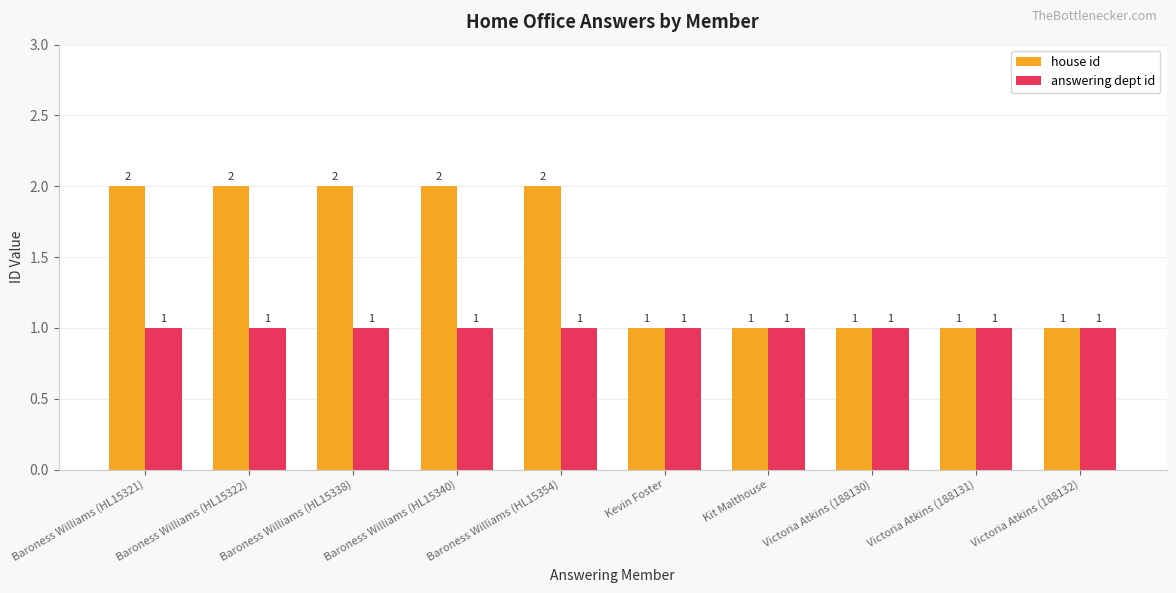

The value of answering dept id at Baroness Williams (HL15322) is 0. True or false?

False